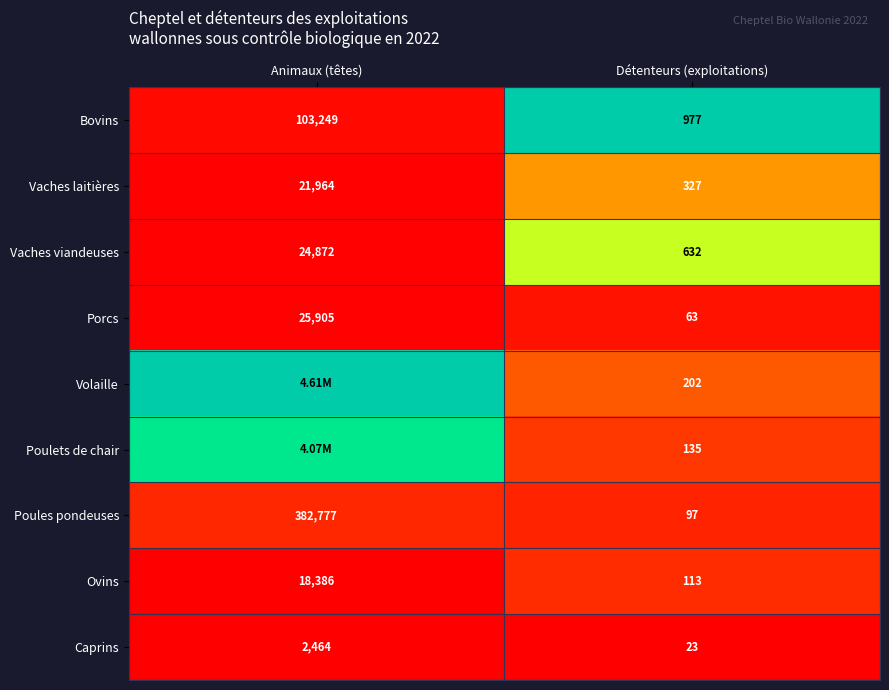

At which label does Vaches laitières reach its minimum?

Détenteurs (exploitations)